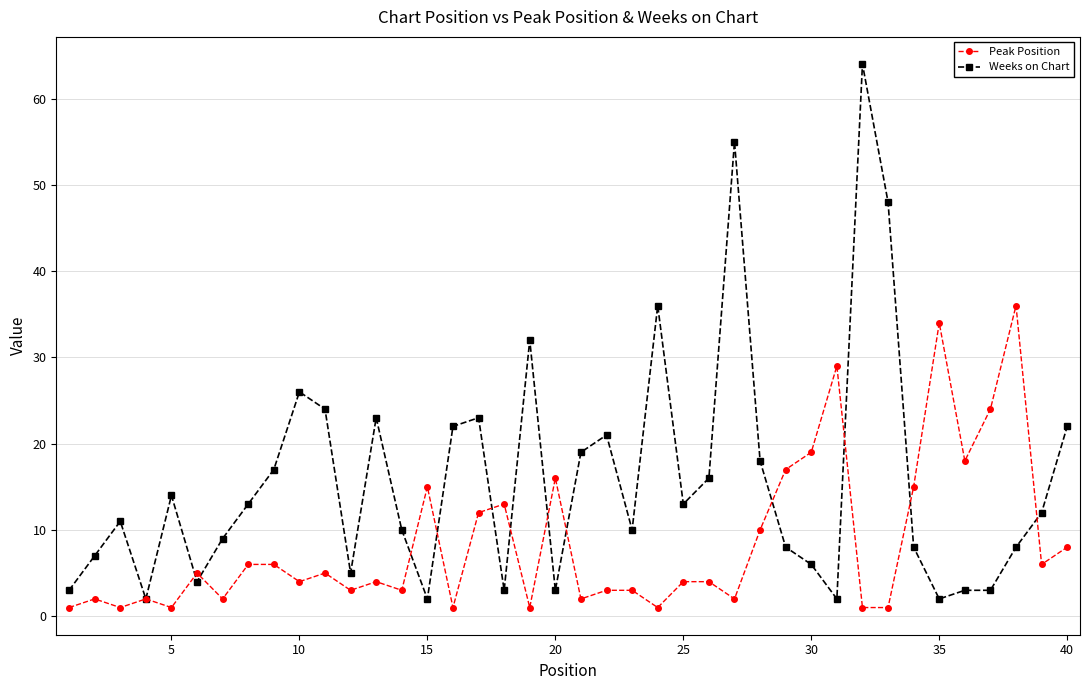

After their last crossing, which series has the higher values: Peak Position or Weeks on Chart?

Weeks on Chart